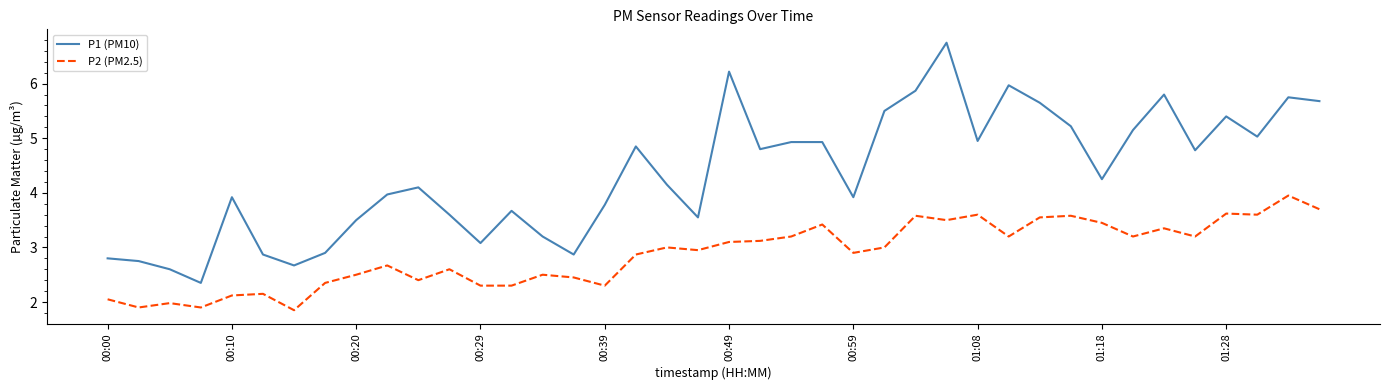

Is this an area chart (filled region under the line)?

No